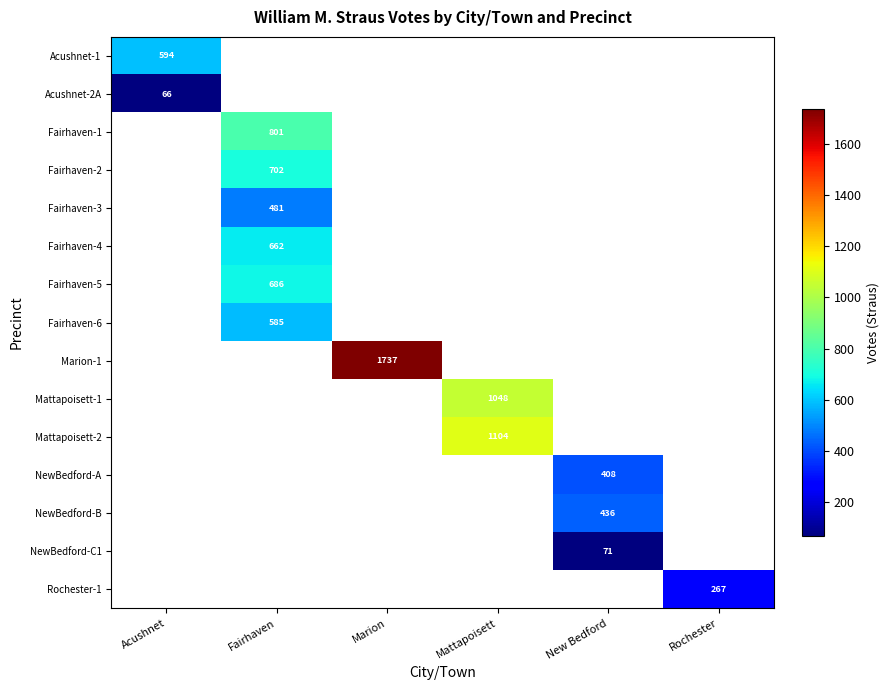

How many data points in Rochester-1 are above 0?

1